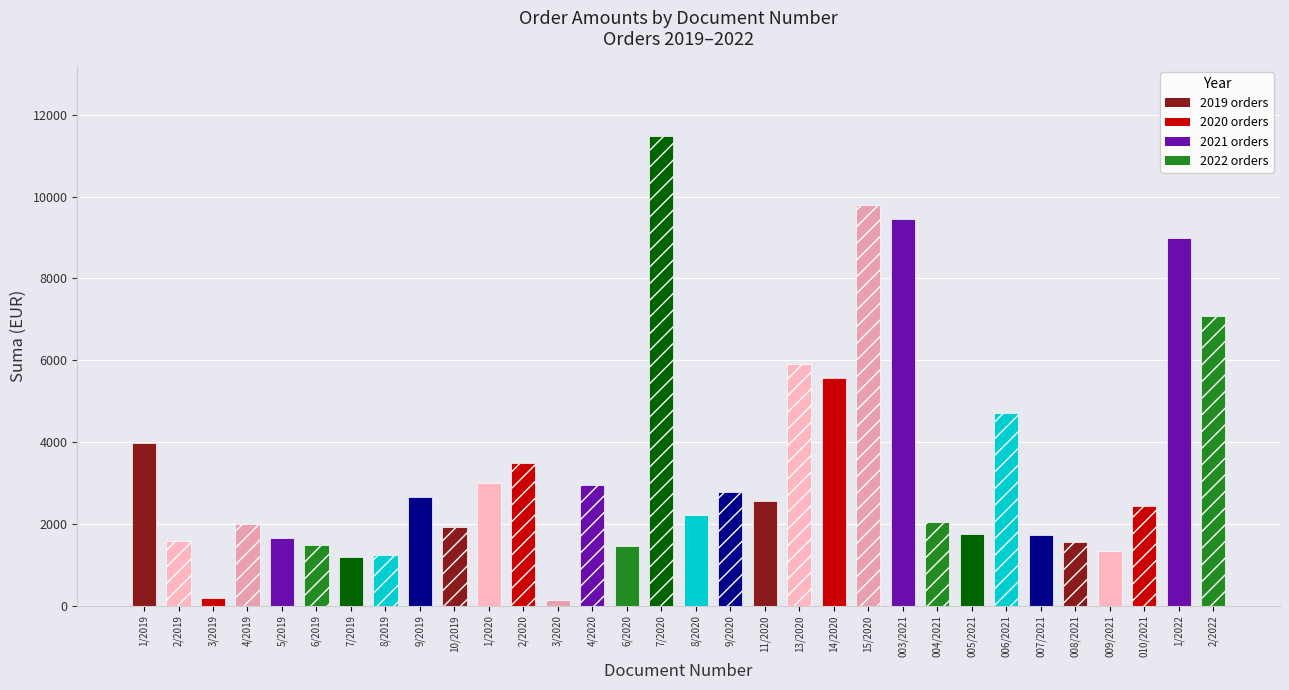

Reading left to right, what are all the values shown in this chart?

3977.5	1572.5	201.0	2000.0	1650.0	1490.0	1200.0	1248.0	2650.0	1920.0	3010.0	3480.0	150.0	2944.9	1464.4	11480.0	2225.2	2769.0	2556.0	5898.7	5575.0	9800.0	9460.1	2054.9	1741.5	4704.0	1728.0	1554.0	1344.0	2446.7	8982.0	7077.6